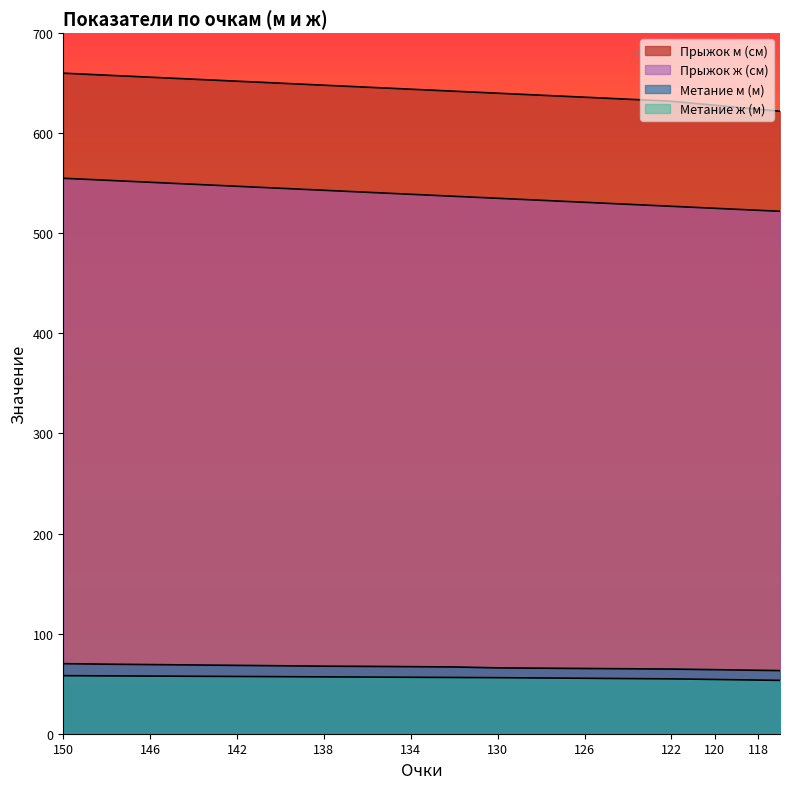

Which series has the largest range (max minus min)?

Прыжок м (см)